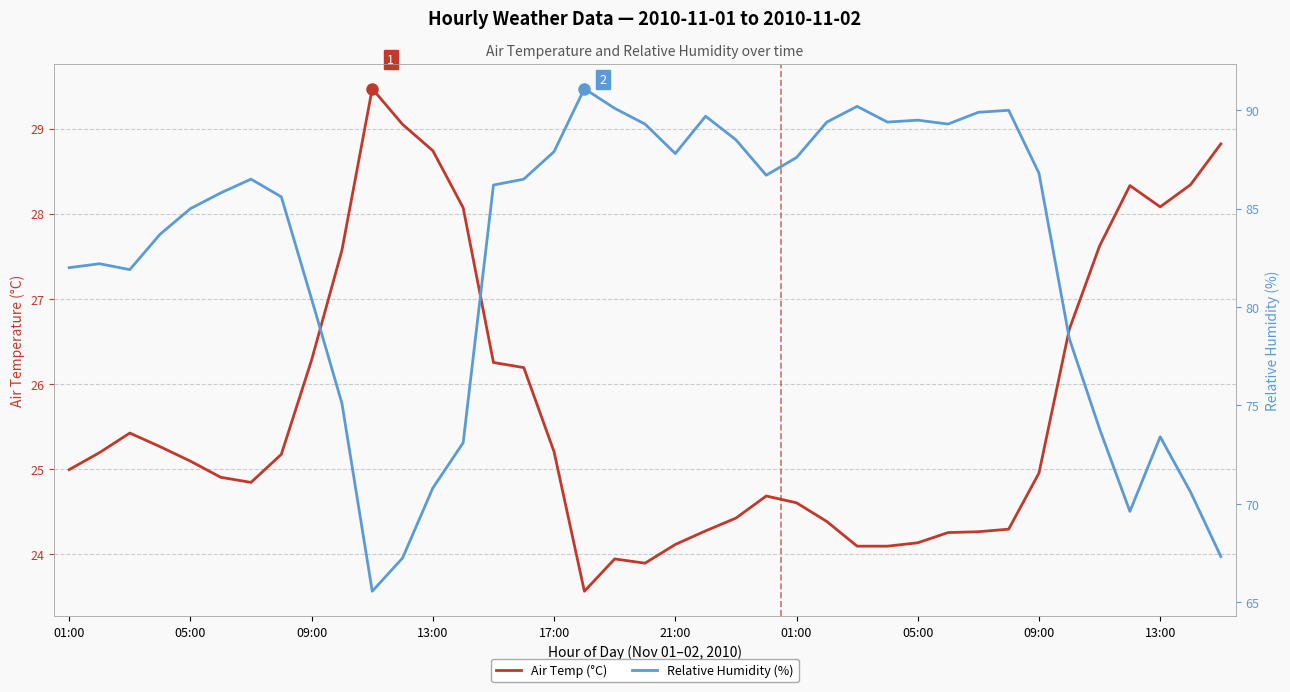

Reading left to right, transcribe all the data shown in this chart.

Air Temp (°C): 25.0	25.2	25.4	25.3	25.1	24.9	24.8	25.2	26.3	27.6	29.5	29.1	28.7	28.1	26.2	26.2	25.2	23.6	23.9	23.9	24.1	24.3	24.4	24.7	24.6	24.4	24.1	24.1	24.1	24.2	24.3	24.3	24.9	26.6	27.6	28.3	28.1	28.3	28.8
Relative Humidity (%): 82.0	82.2	81.9	83.7	85.0	85.8	86.5	85.6	80.4	75.1	65.5	67.2	70.8	73.1	86.2	86.5	87.9	91.1	90.1	89.3	87.8	89.7	88.5	86.7	87.6	89.4	90.2	89.4	89.5	89.3	89.9	90.0	86.8	78.4	73.8	69.6	73.4	70.6	67.3